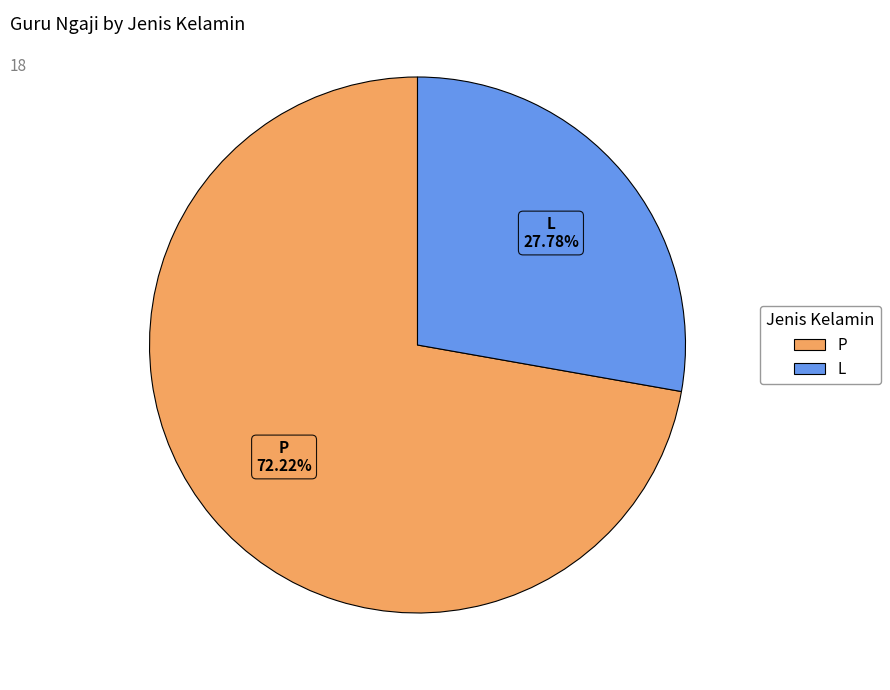

To the nearest percent, what is the average slice percentage?

50%